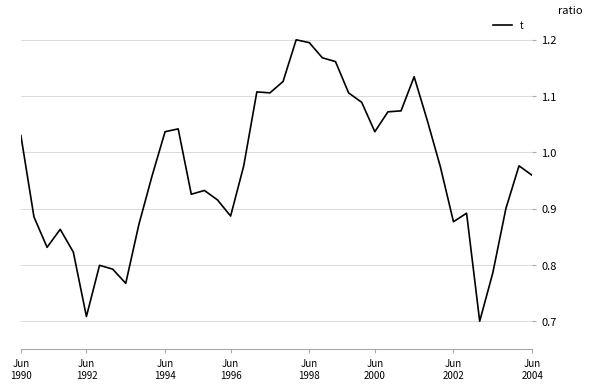

What is the difference between the maximum and minimum values?

0.5